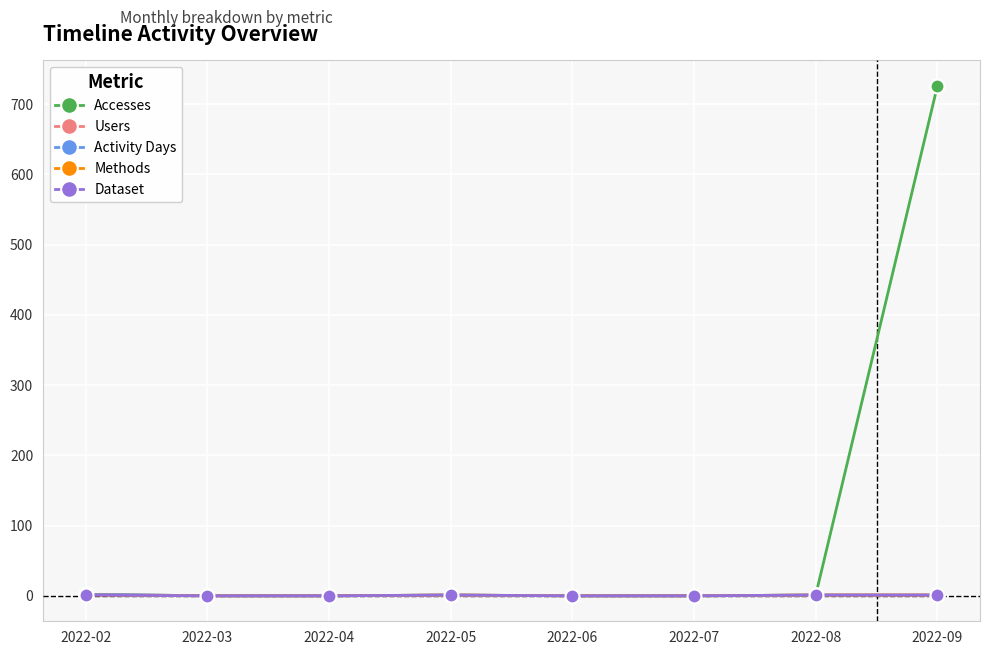

What is the value of the Accesses point at the 1st from the left?

2